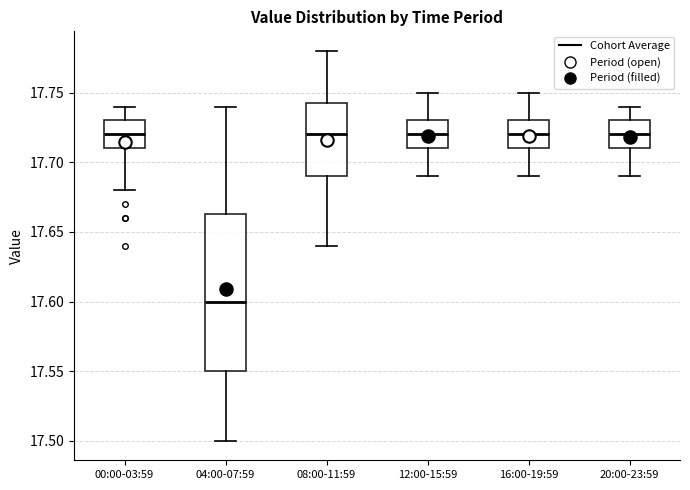

Comparing the boxes themselves (not the whiskers), which one is the tallest?

04:00-07:59